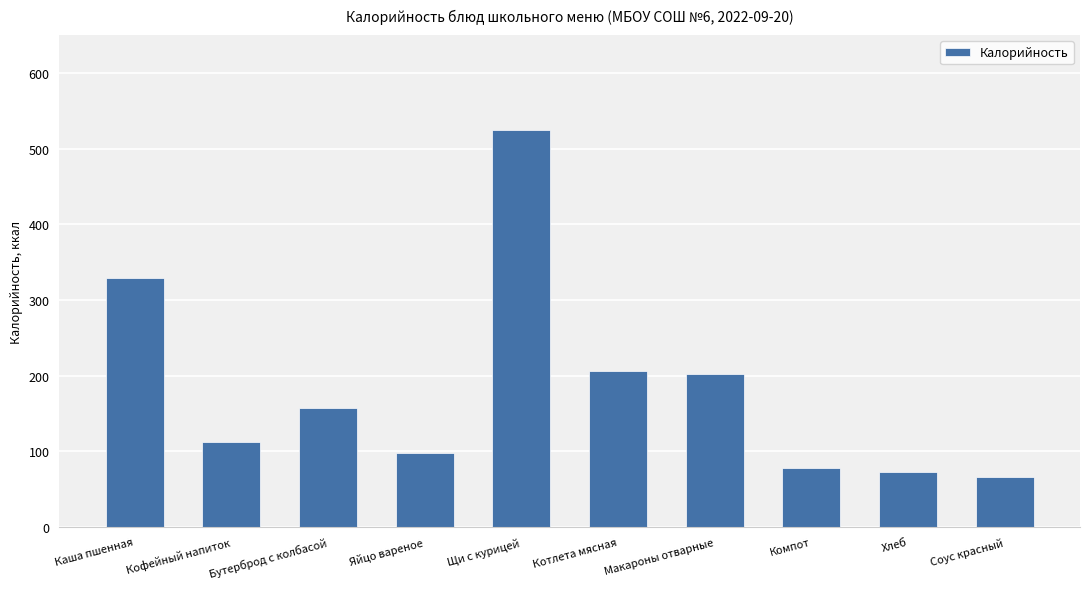

What is the approximate value at Котлета мясная?

206.0